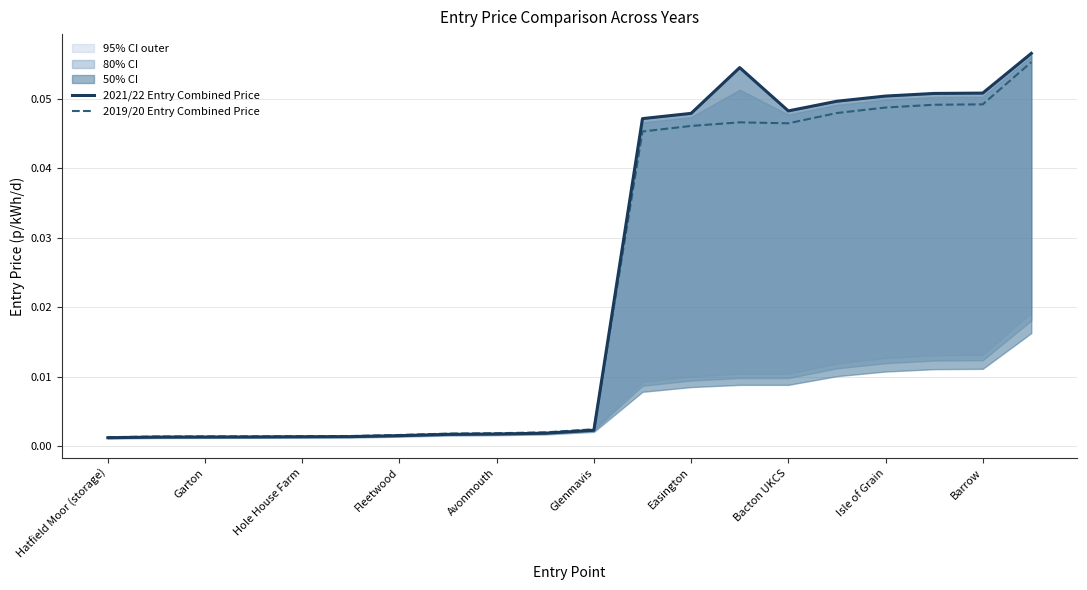

At how many categories does at least one series exceed 0?

20